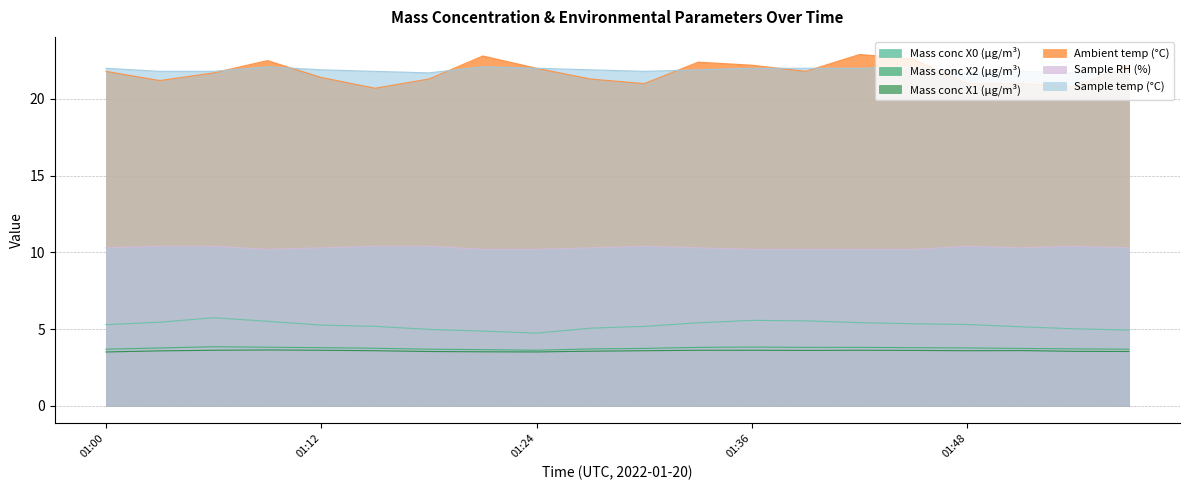

How many interior local peaks does the Mass conc X1 (μg/m³) series have?

3